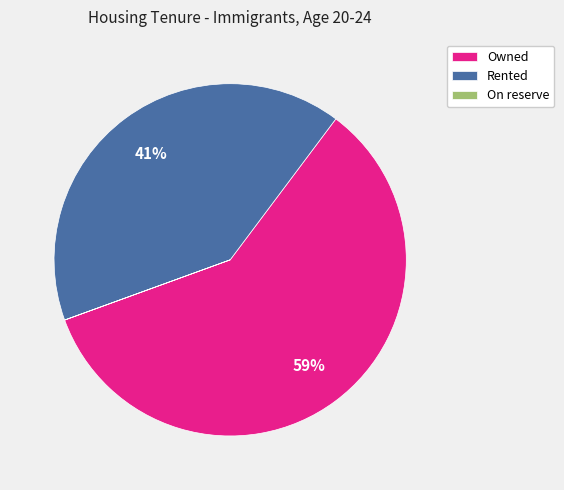

To the nearest percent, what portion does Owned represent?

59%